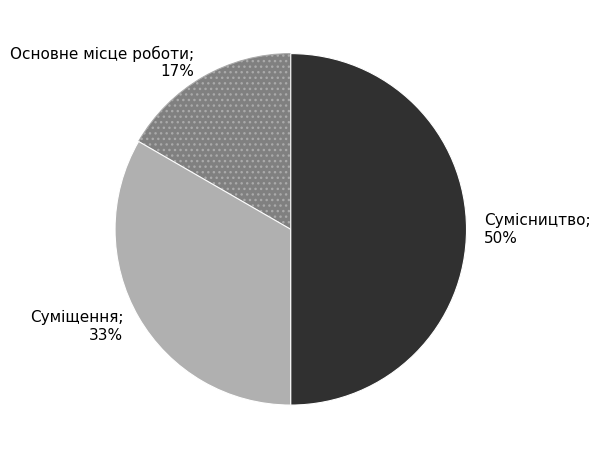

How many segments does this pie chart have?

3